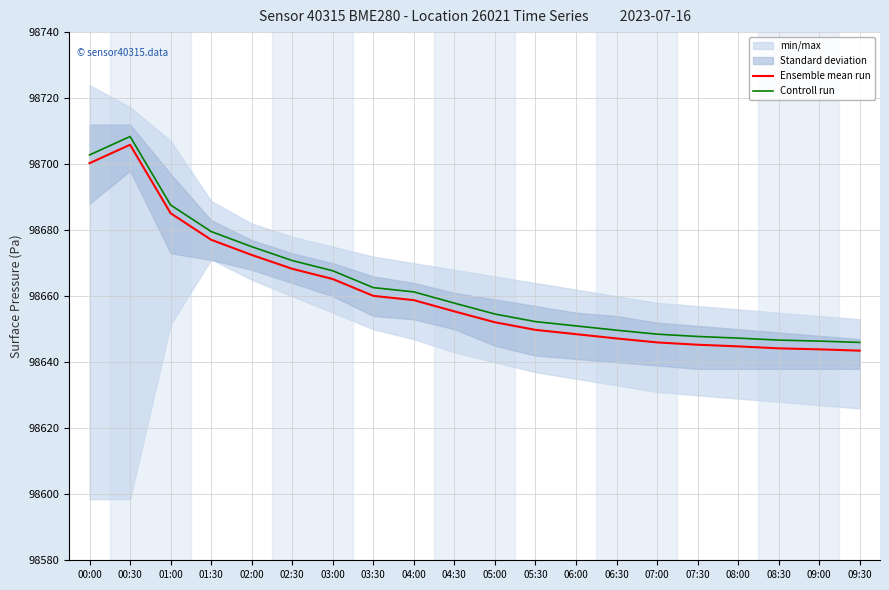

What is the sum of all Controll run values?

1973264.0